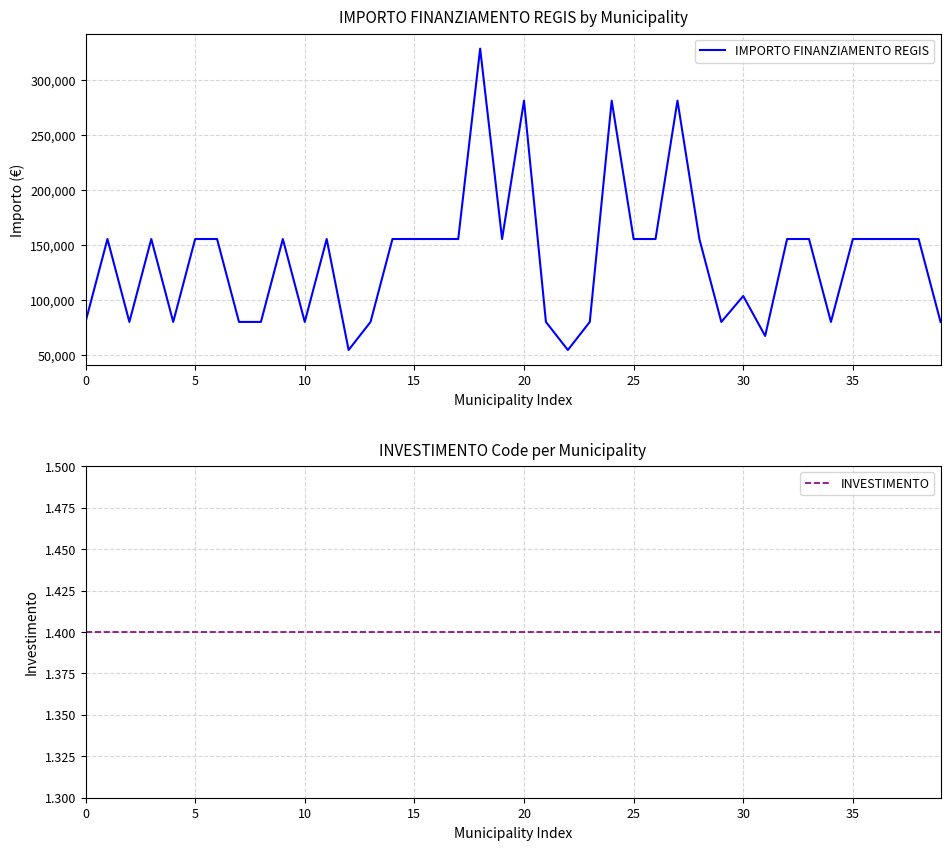

What is the minimum value shown in the chart?

1.4